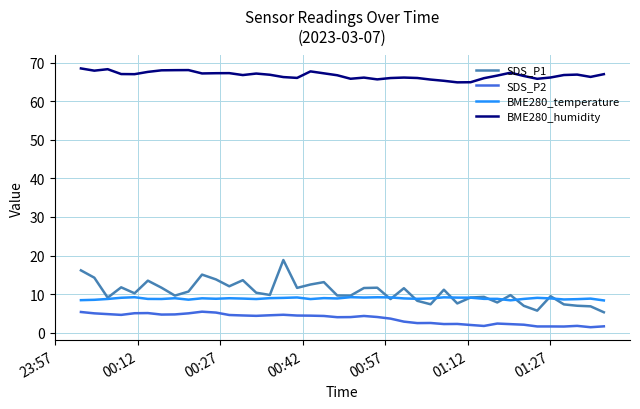

What are all the series names shown in the legend?

SDS_P1, SDS_P2, BME280_temperature, BME280_humidity